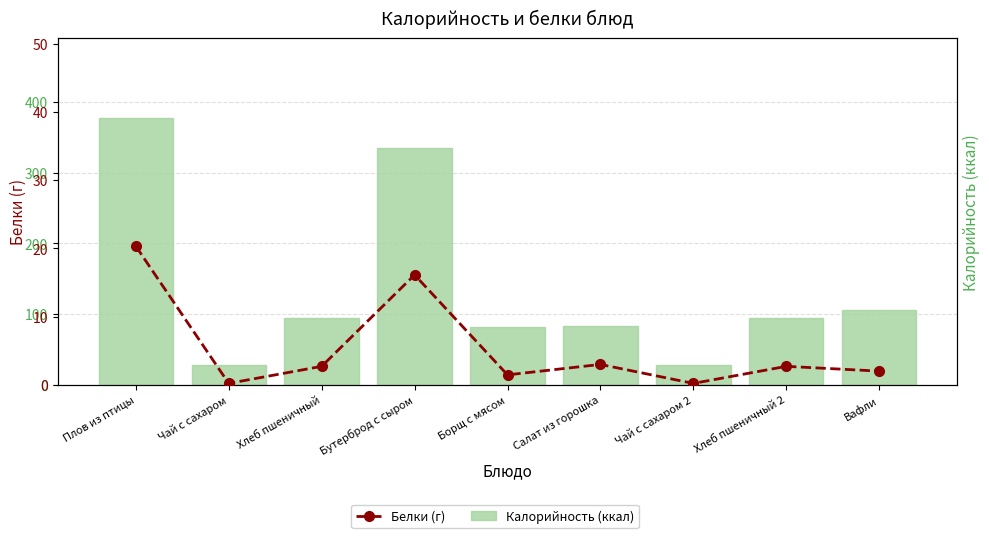

List the series in order of their peak value, highest first.

Калорийность (ккал), Белки (г)